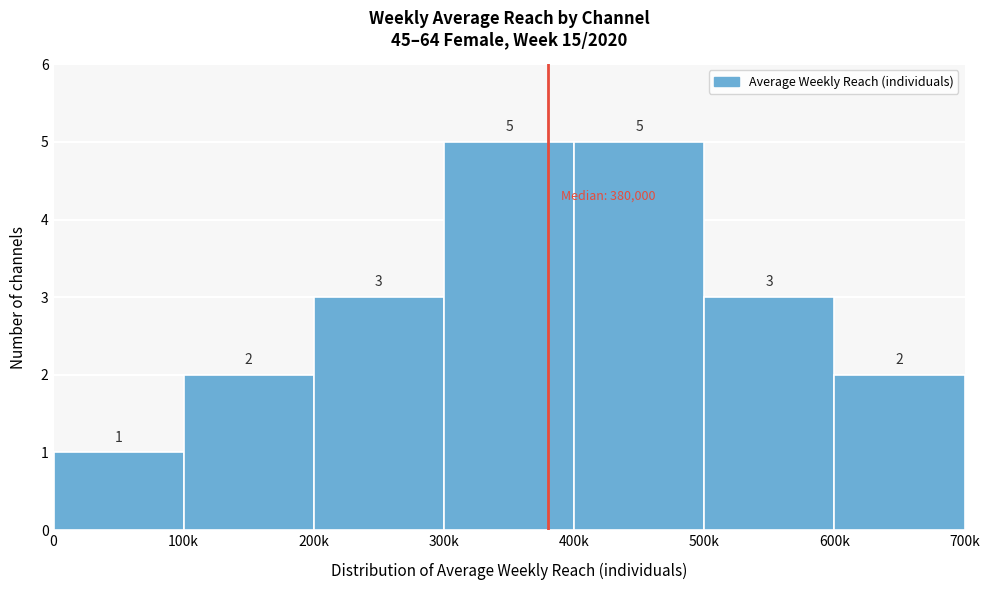

Reading right to left, transcribe all the data shown in this chart.

600k=2	500k=3	400k=5	300k=5	200k=3	100k=2	0=1